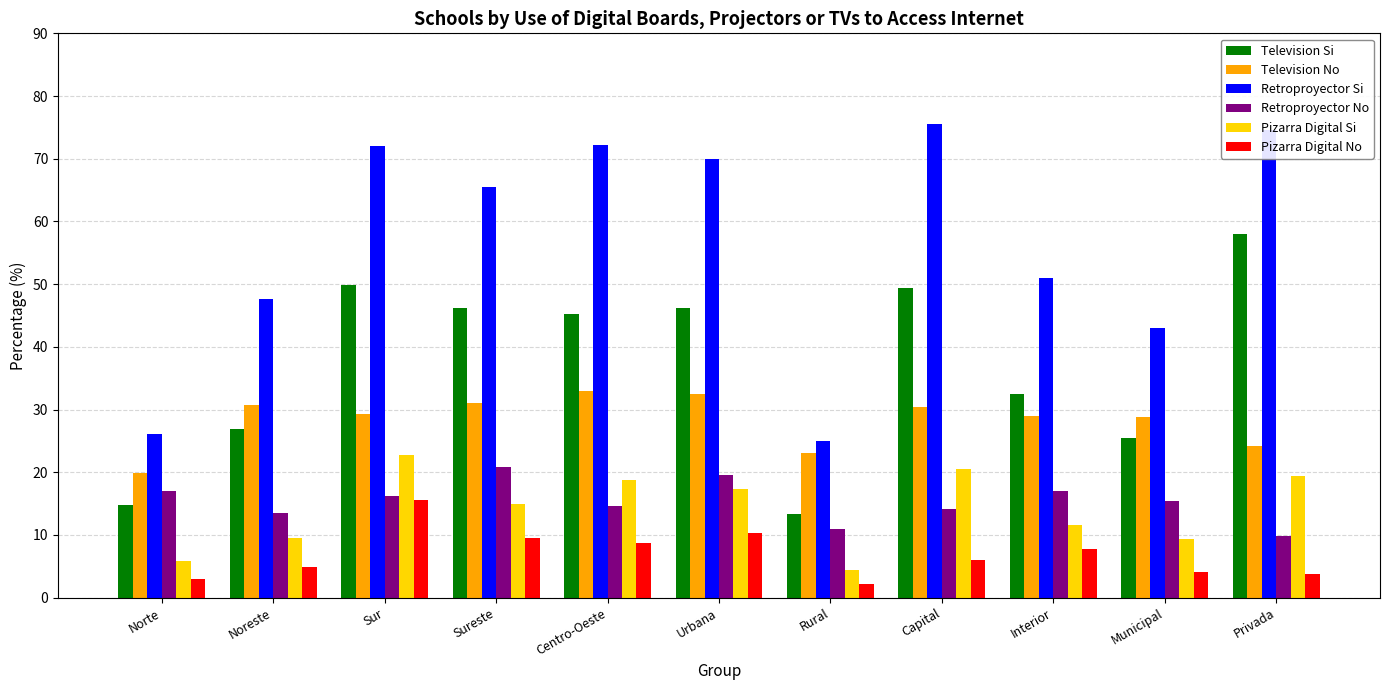

Does the chart contain any negative values?

No